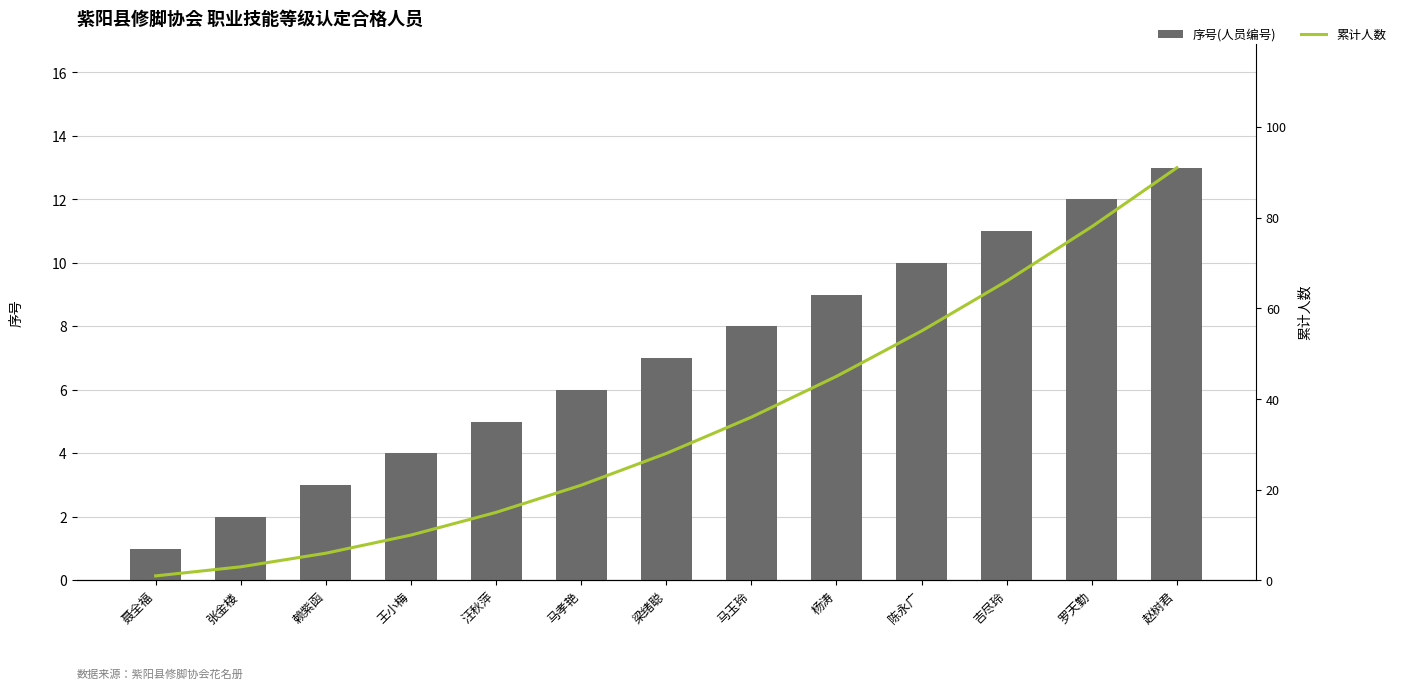

What is the label of the 7th bar from the left?

梁绪聪